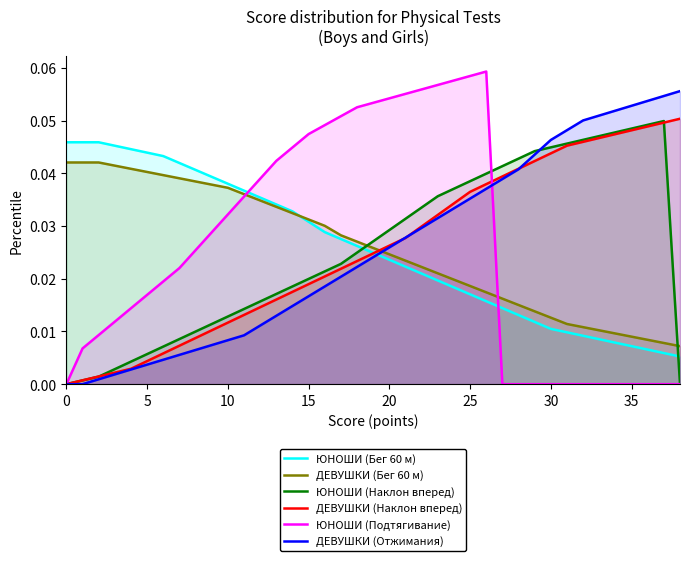

What is the label of the 2nd point from the right?

37